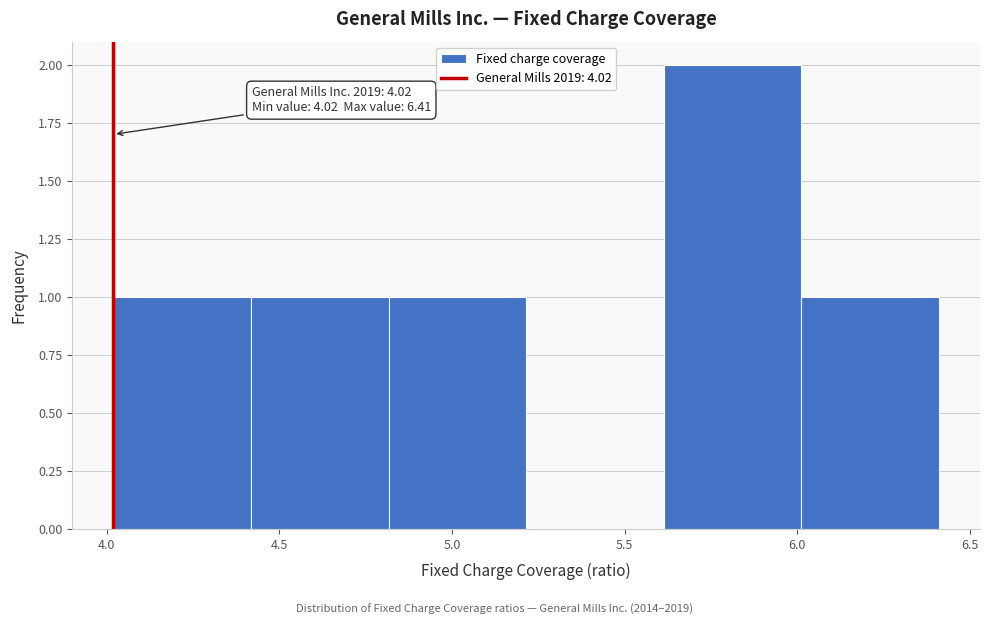

Over which range of the x-axis is the bar tallest?

5.6 to 6.0